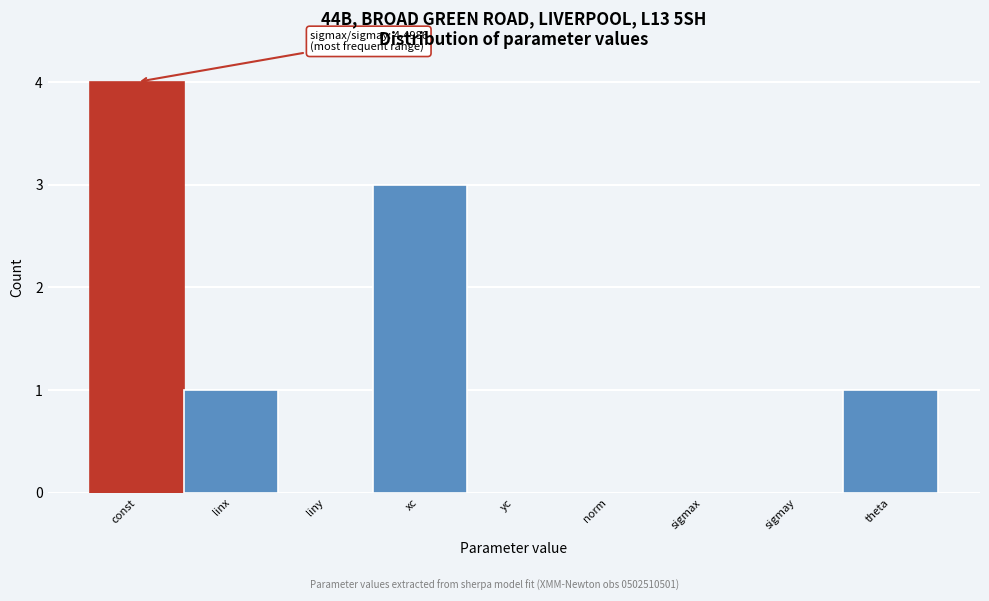

Reading left to right, extract all data points from this chart.

const=4	linx=1	liny=0	xc=3	yc=0	norm=0	sigmax=0	sigmay=0	theta=1